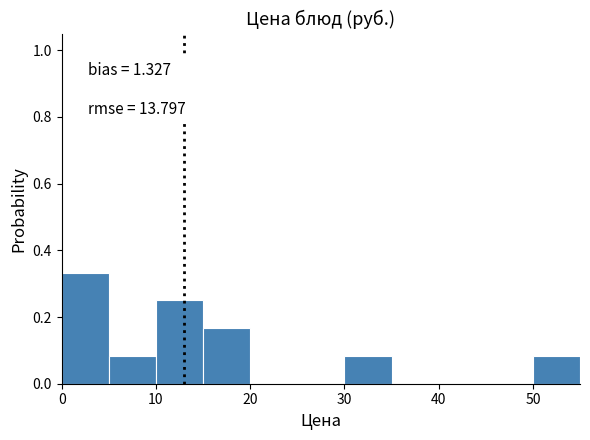

Which range on the x-axis has the tallest bar?

0 to 5